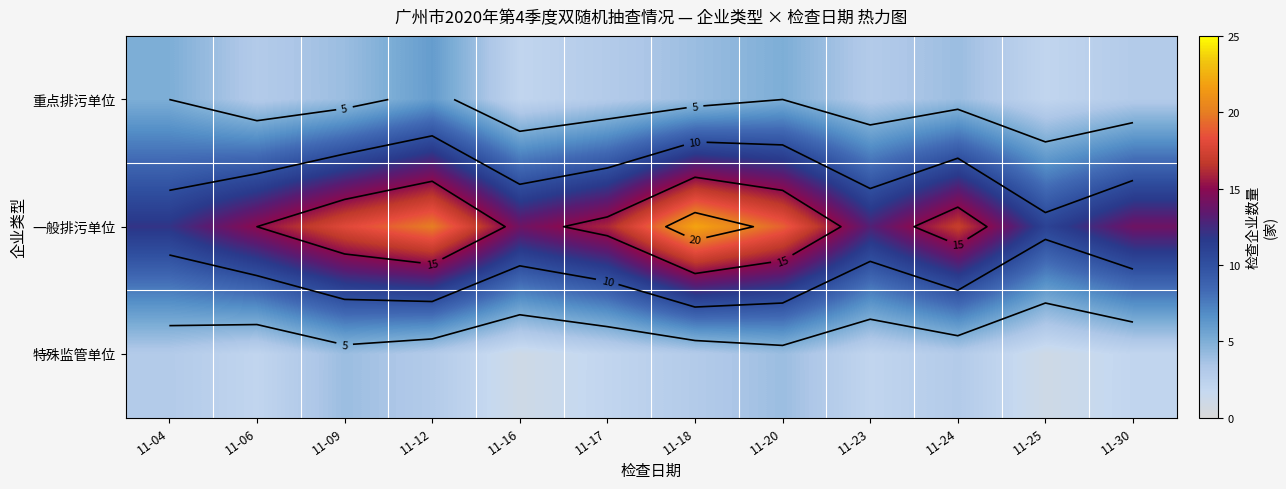

What is the difference between the maximum and second lowest values in the 重点排污单位 series?

4